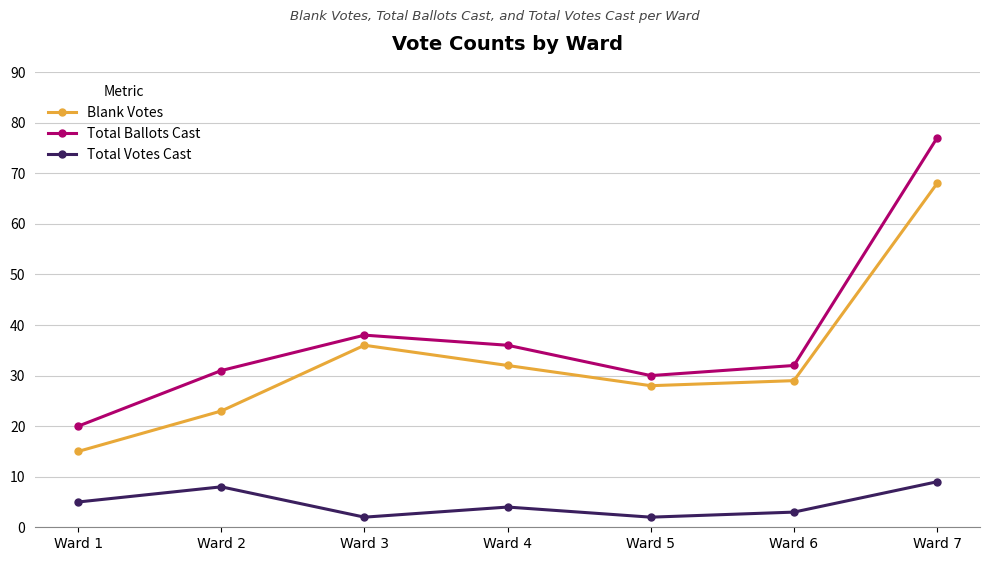

True or false: Blank Votes has a value of 32 at Ward 4.

True